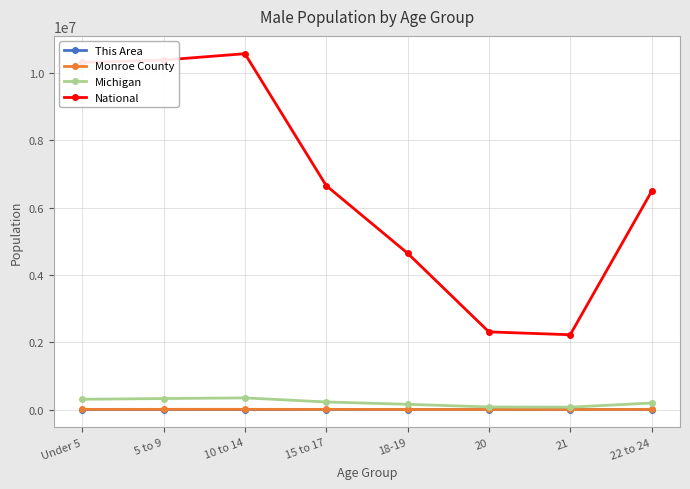

Is the value of National at 21 greater than the value of Monroe County at 18-19?

Yes